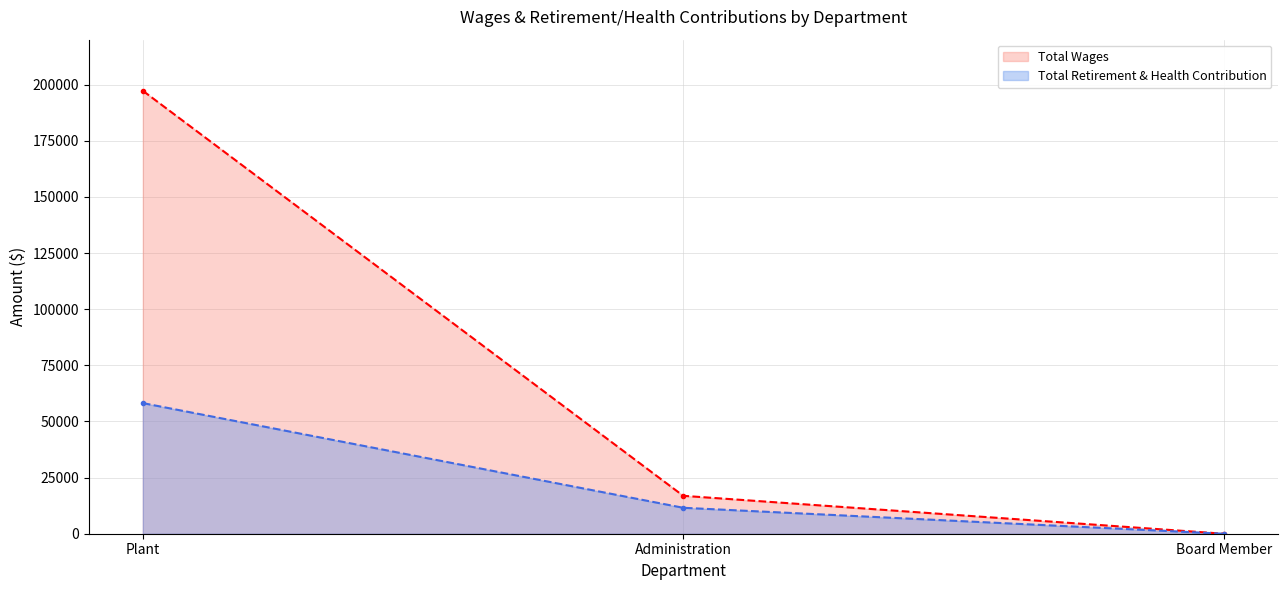

Which series has the widest spread of values?

Total Wages